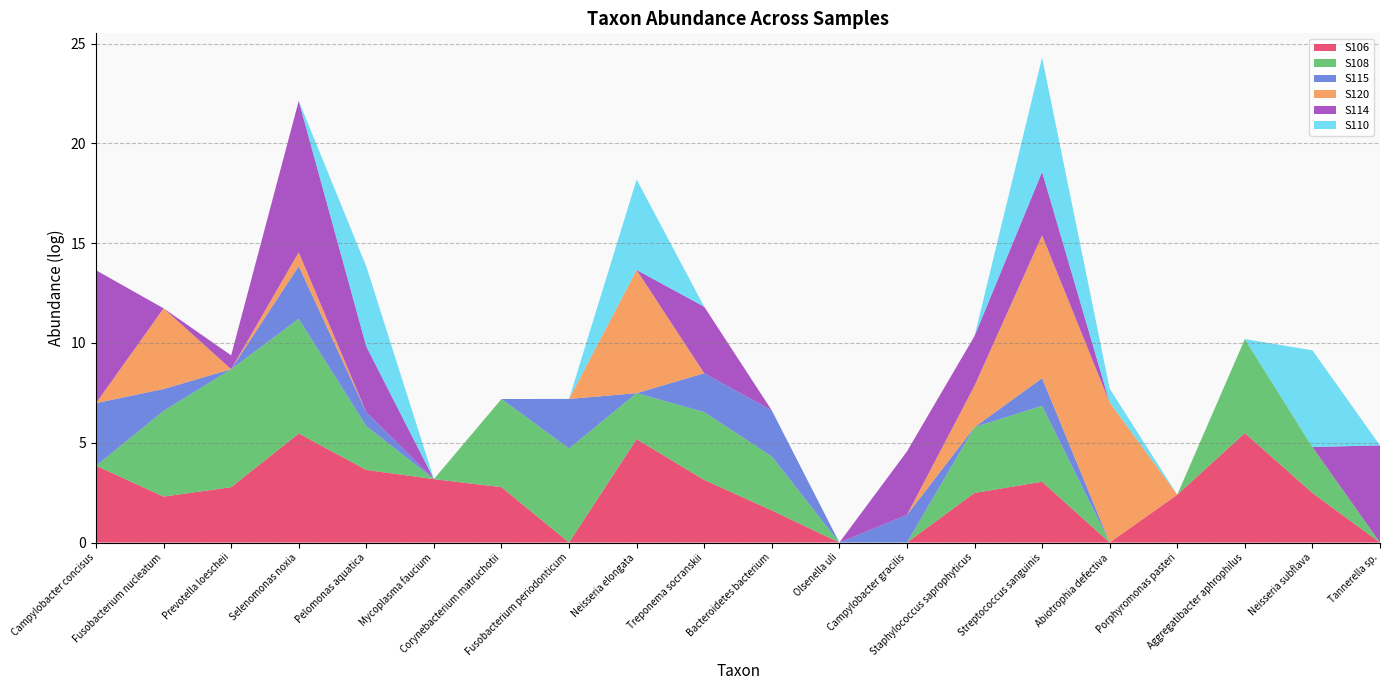

Reading right to left, extract all data points from this chart.

S106: 0.0	2.5	5.5	2.4	0.0	3.0	2.5	0.0	0.0	1.6	3.1	5.2	0.0	2.8	3.2	3.6	5.5	2.8	2.3	3.9
S108: 0.0	2.3	4.7	0.0	0.0	3.8	3.3	0.0	0.0	2.7	3.4	2.3	4.7	4.4	0.0	2.2	5.7	5.9	4.3	0.0
S115: 0.0	0.0	0.0	0.0	0.0	1.4	0.0	1.4	0.0	2.3	1.9	0.0	2.5	0.0	0.0	0.7	2.6	0.0	1.1	3.1
S120: 0.0	0.0	0.0	0.0	7.0	7.2	2.1	0.0	0.0	0.0	0.0	6.2	0.0	0.0	0.0	0.0	0.7	0.0	4.0	0.0
S114: 4.9	0.0	0.0	0.0	0.0	3.2	2.5	3.2	0.0	0.0	3.3	0.0	0.0	0.0	0.0	3.3	7.6	0.7	0.0	6.7
S110: 0.0	4.8	0.0	0.0	0.7	5.7	0.0	0.0	0.0	0.0	0.0	4.5	0.0	0.0	0.0	4.0	0.0	0.0	0.0	0.0